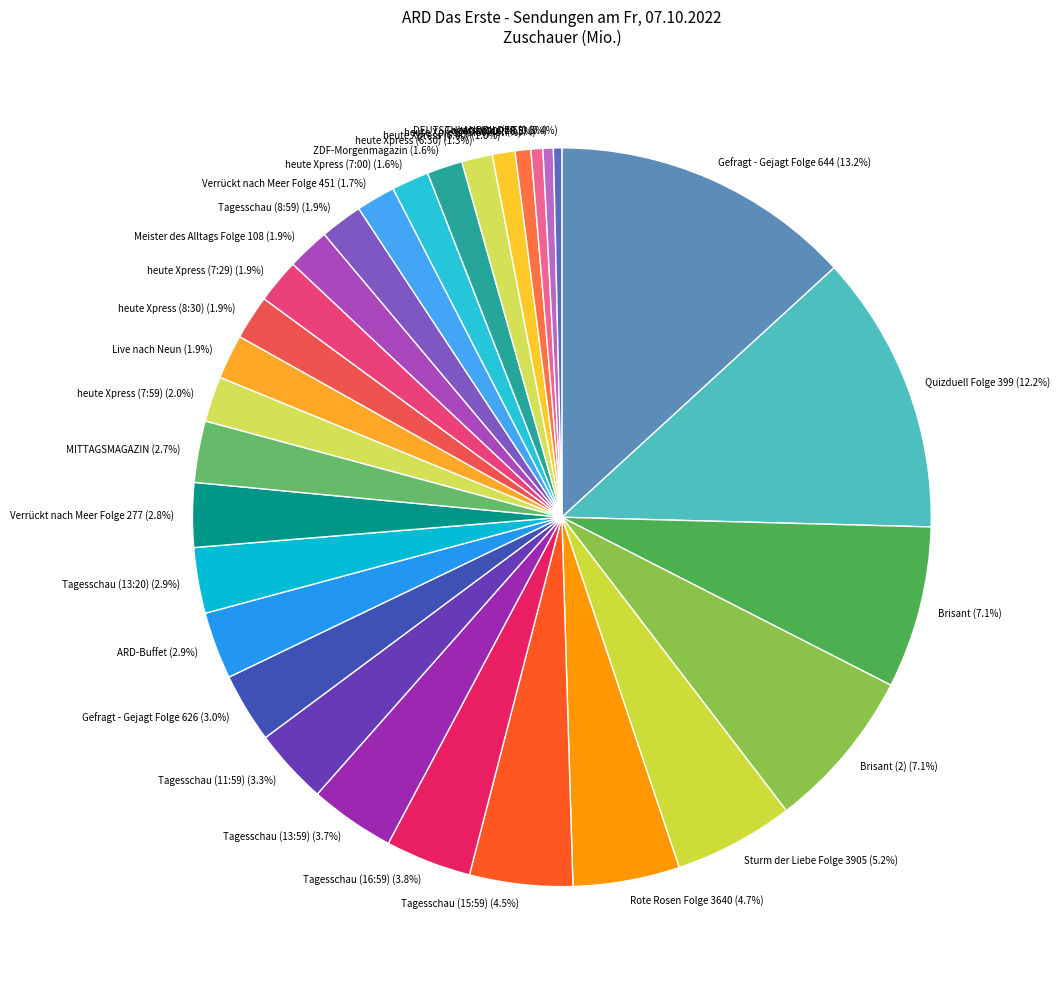

To the nearest percent, what is the difference between the largest and smallest slice percentages?

13%